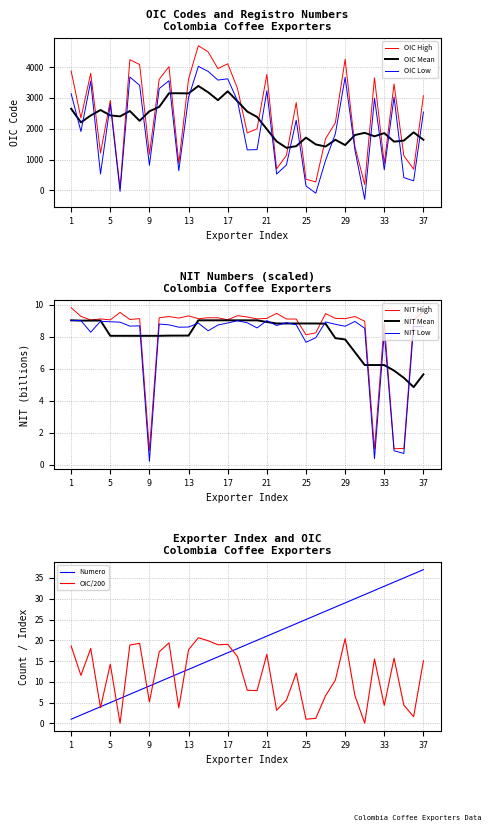

Is this an area chart (filled region under the line)?

No